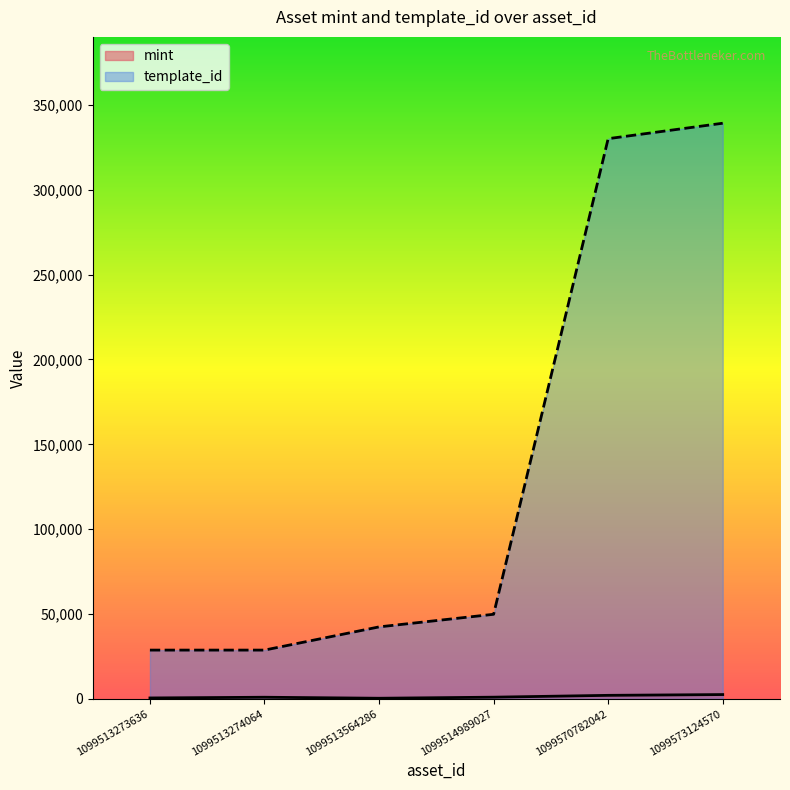

What is the spread (max minus min) of values at 1099513274064?

27782